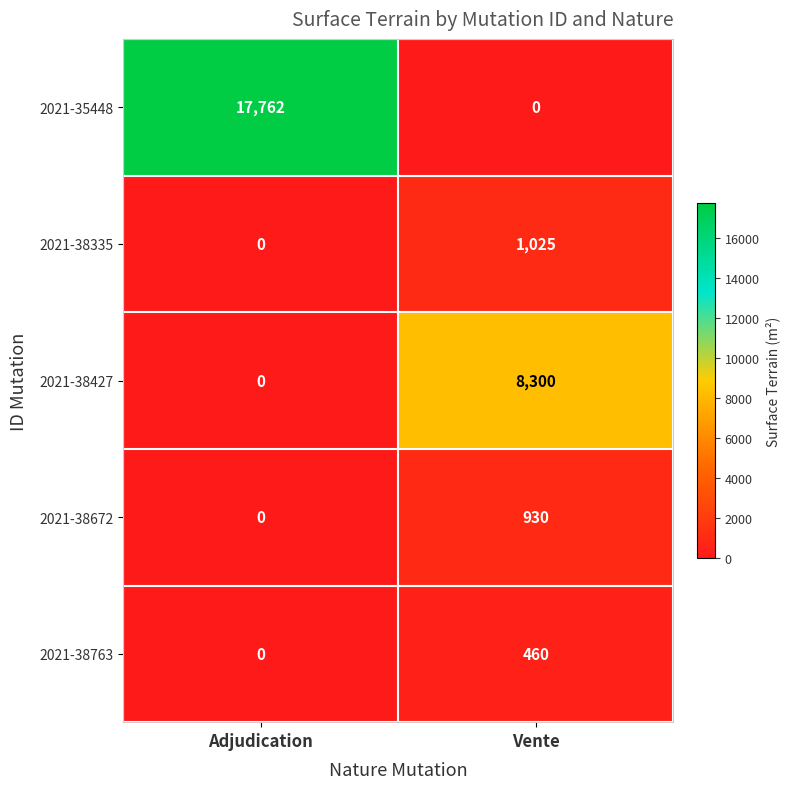

Which series has the largest total across all categories?

2021-35448